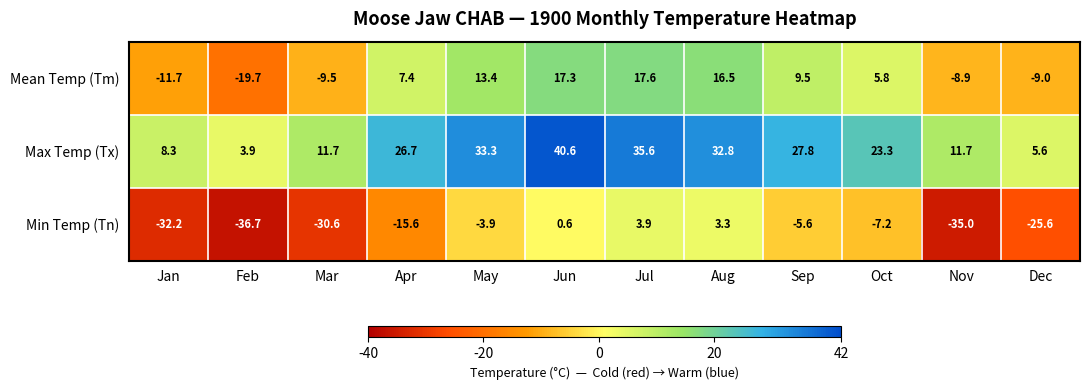

At how many categories does at least one series exceed 17?

7